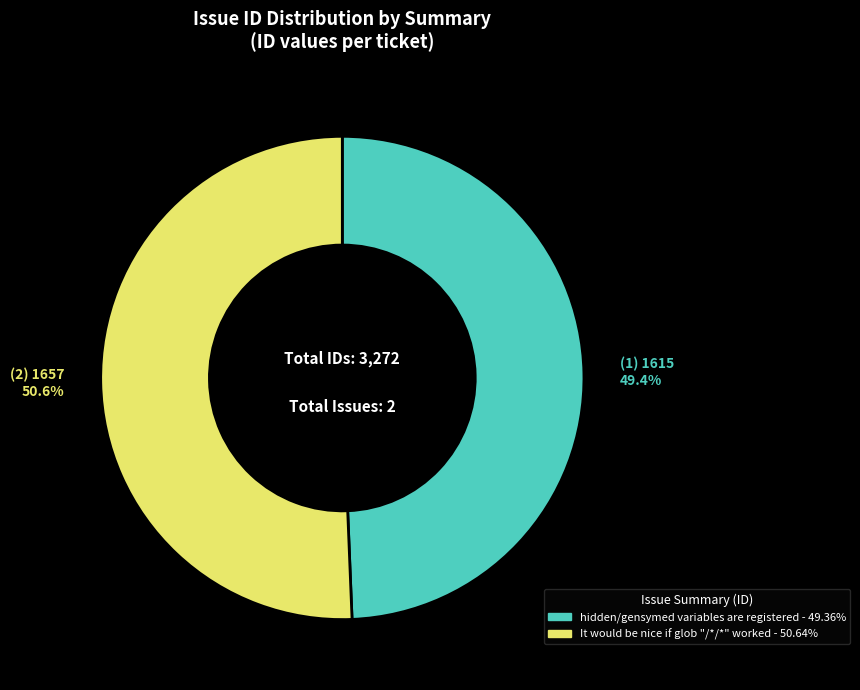

To the nearest percent, what percentage of the pie is hidden/gensymed variables are registered?

49%